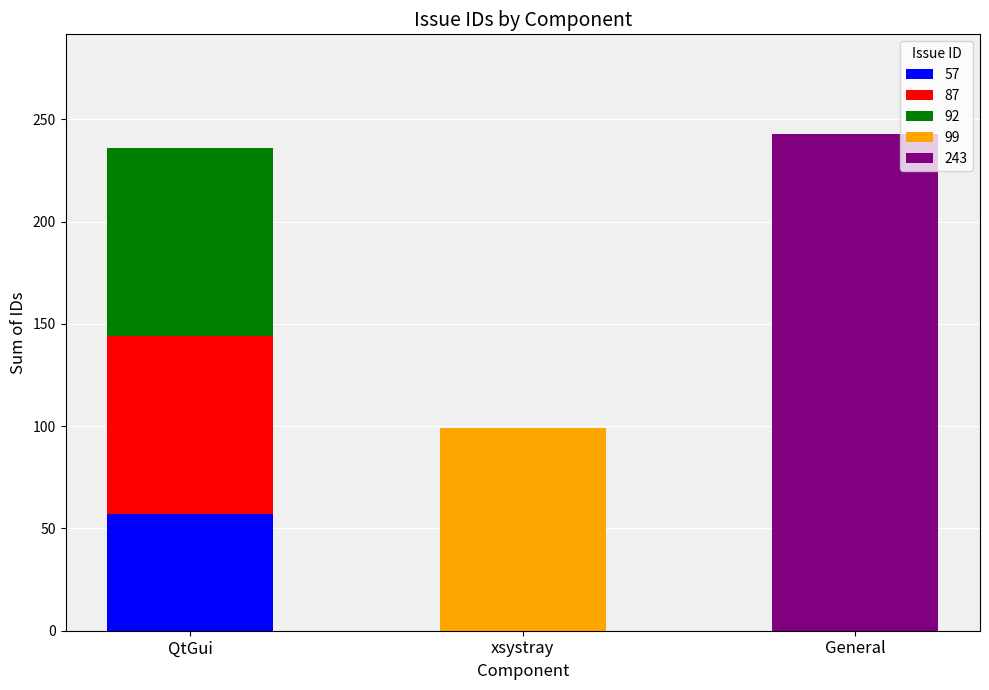

The value of 57 at General is 0. True or false?

True